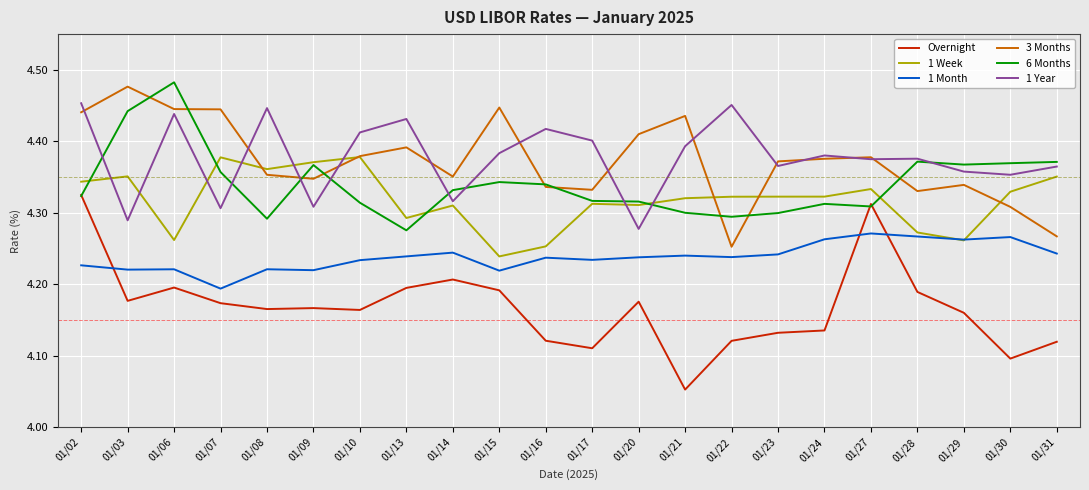

Which series changed the most between 01/21 and 01/31?

3 Months